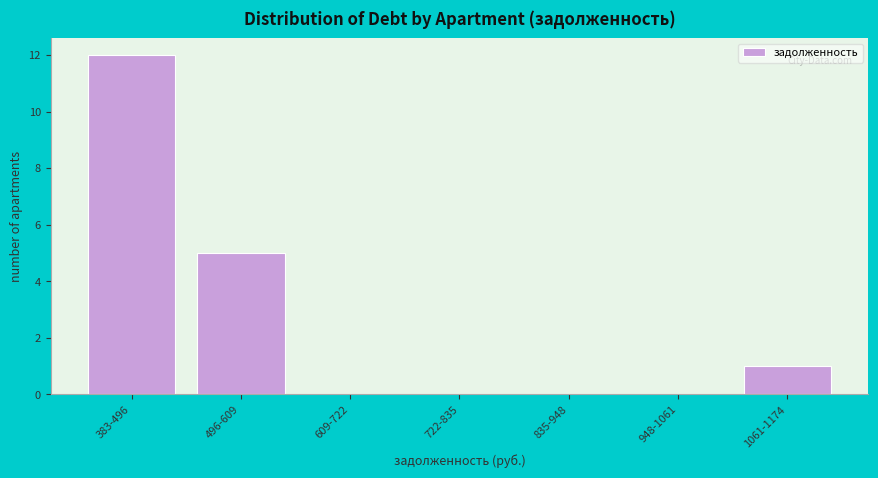

Reading left to right, list all the values displayed in this chart.

383-496=12	496-609=5	609-722=0	722-835=0	835-948=0	948-1061=0	1061-1174=1